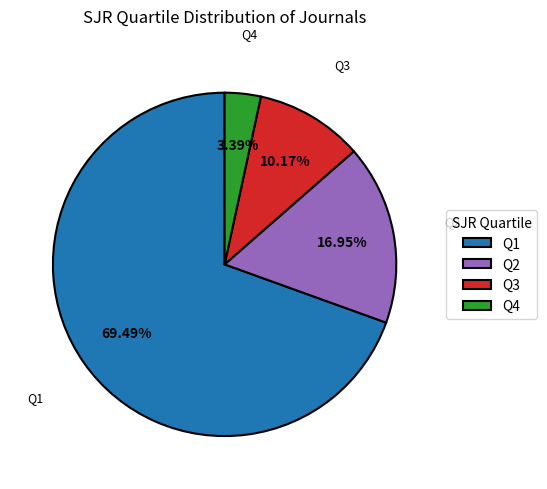

Does any single category account for the majority?

Yes